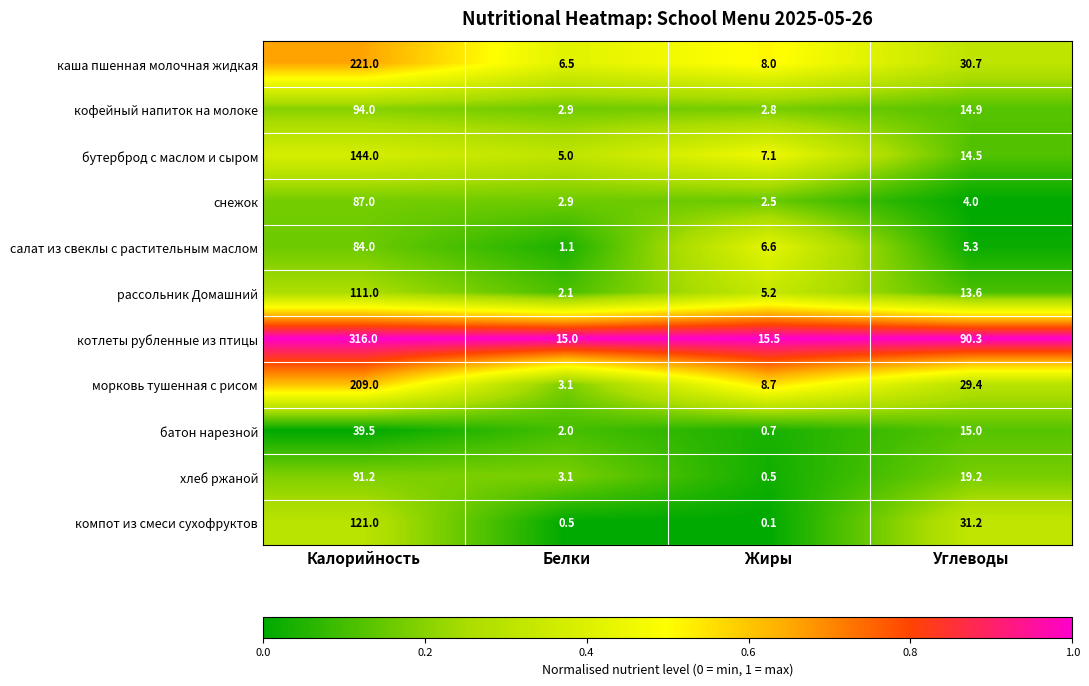

What is the difference between the second highest and second lowest values in the батон нарезной series?

13.0